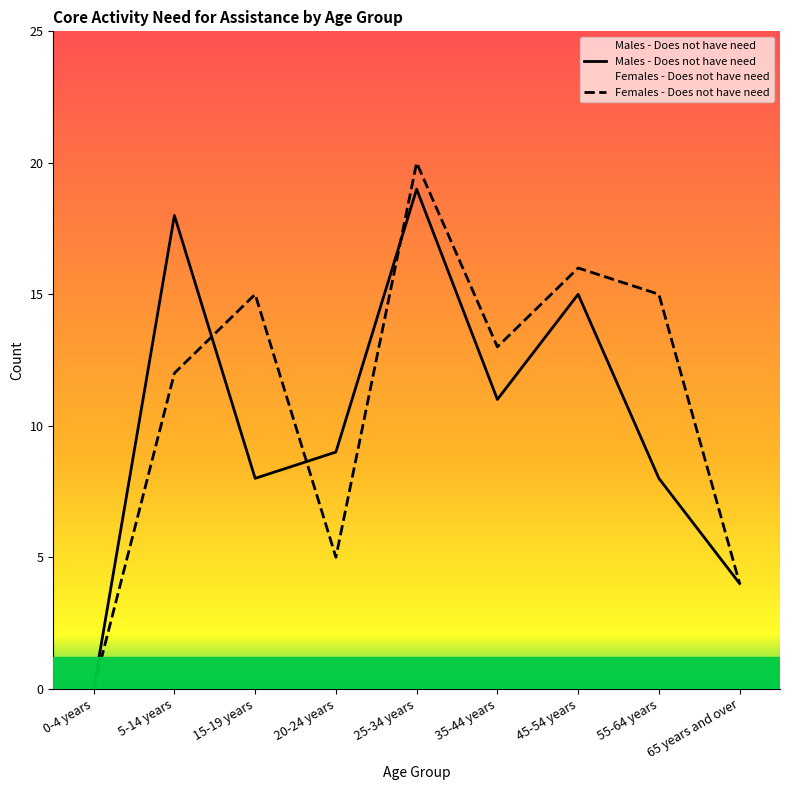

At which label does Females - Does not have need reach its minimum?

0-4 years